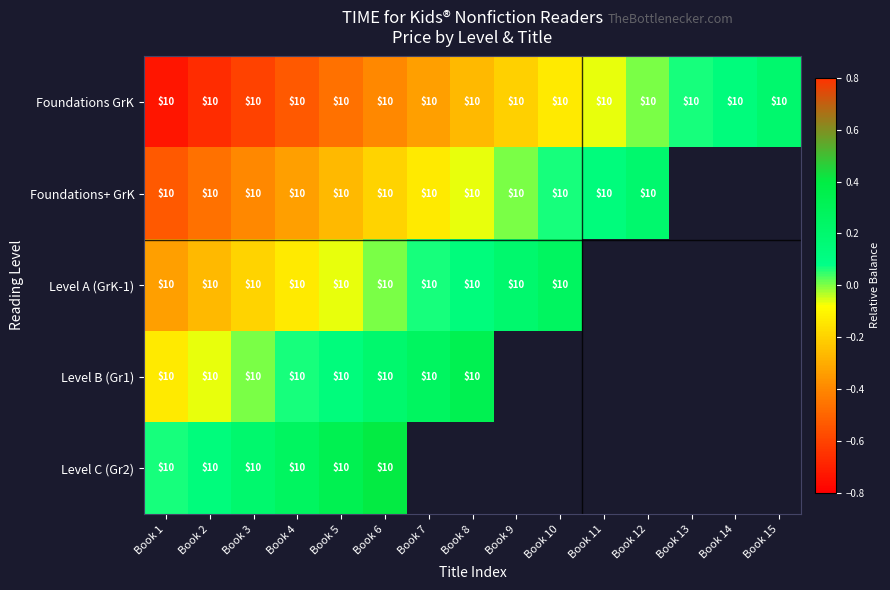

Read the Level B (Gr1) value at Book 6.

0.2